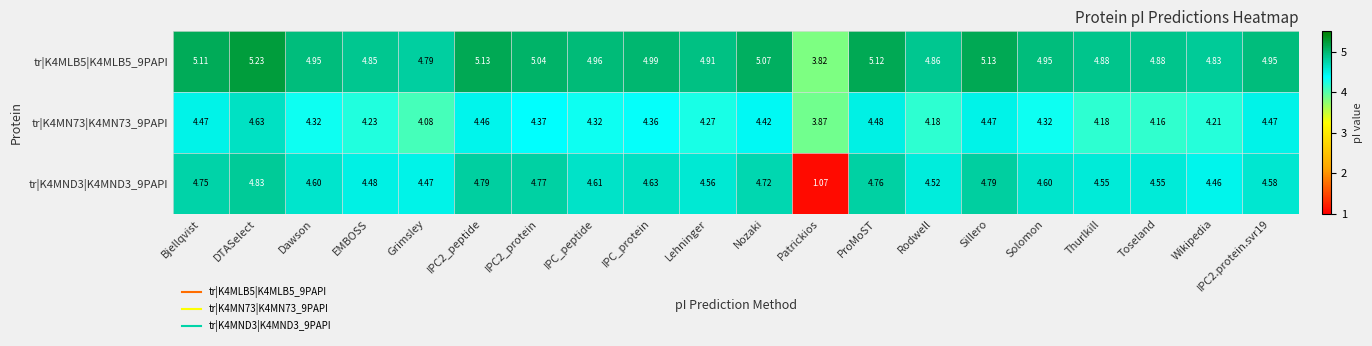

Is the value of tr|K4MLB5|K4MLB5_9PAPI at Bjellqvist greater than the value of tr|K4MN73|K4MN73_9PAPI at Grimsley?

Yes